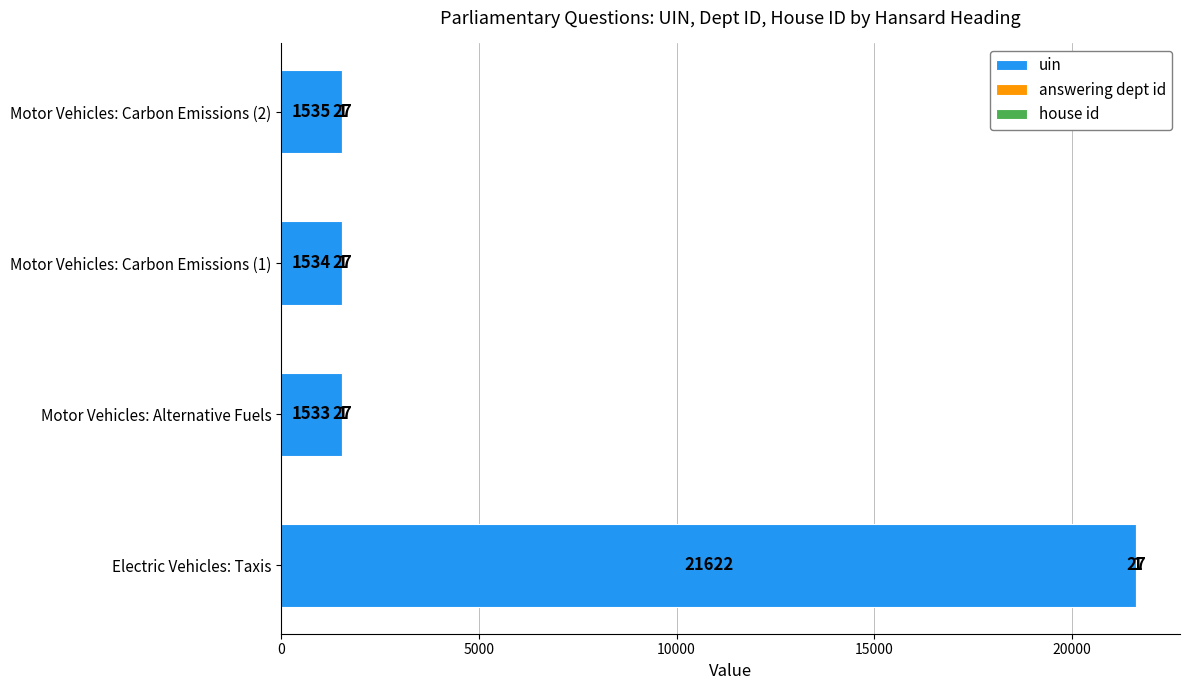

Count the number of data series in this chart.

3